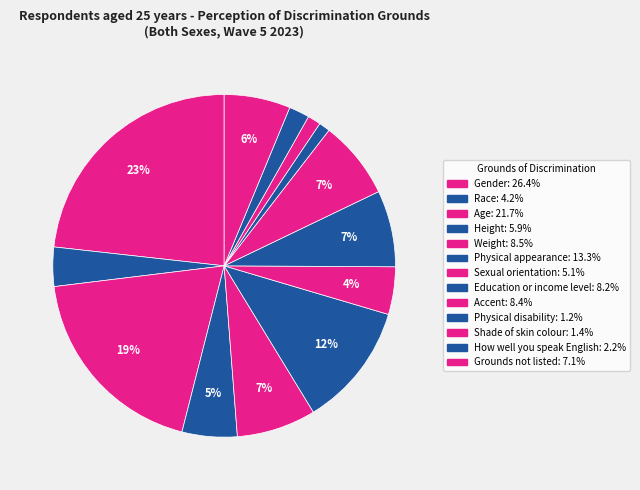

To the nearest percent, what portion does Education or income level represent?

7%